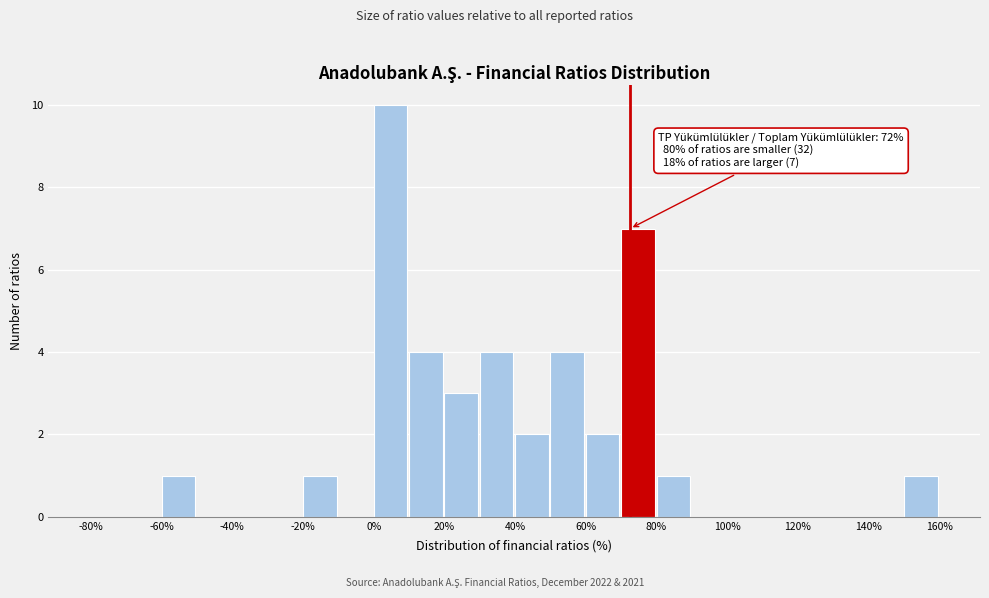

Over which range of the x-axis is the bar tallest?

0 to 10